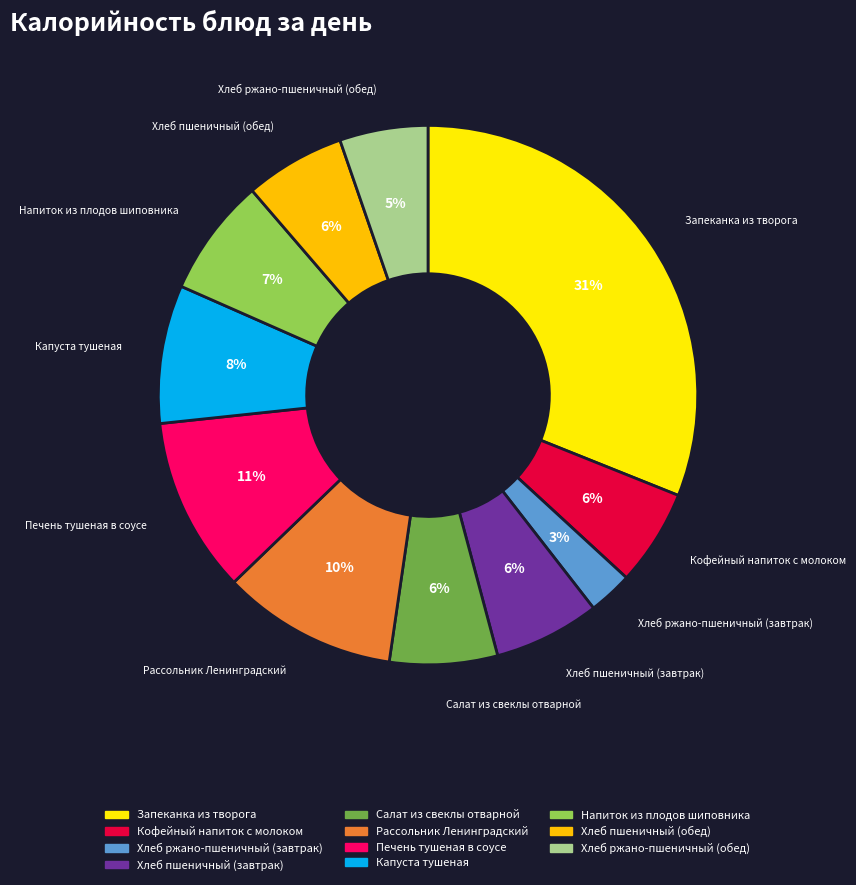

Approximately how many times larger is the value at Хлеб ржано-пшеничный (обед) compared to Напиток из плодов шиповника?

0.7